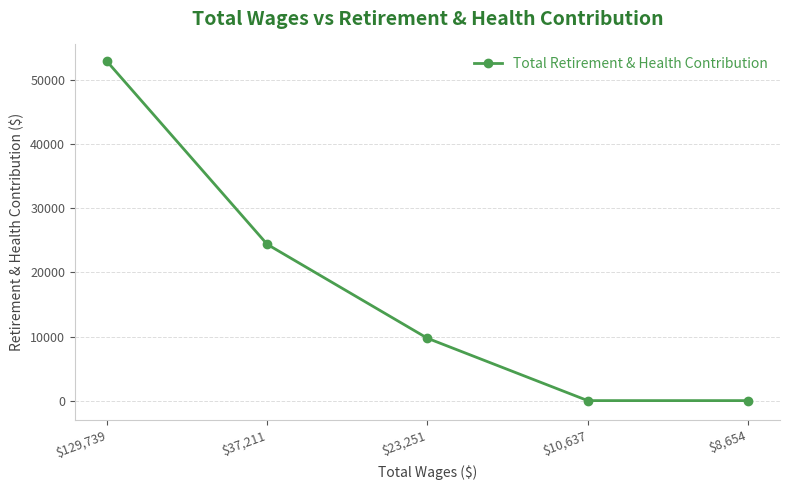

What is the sum of all values?

87041